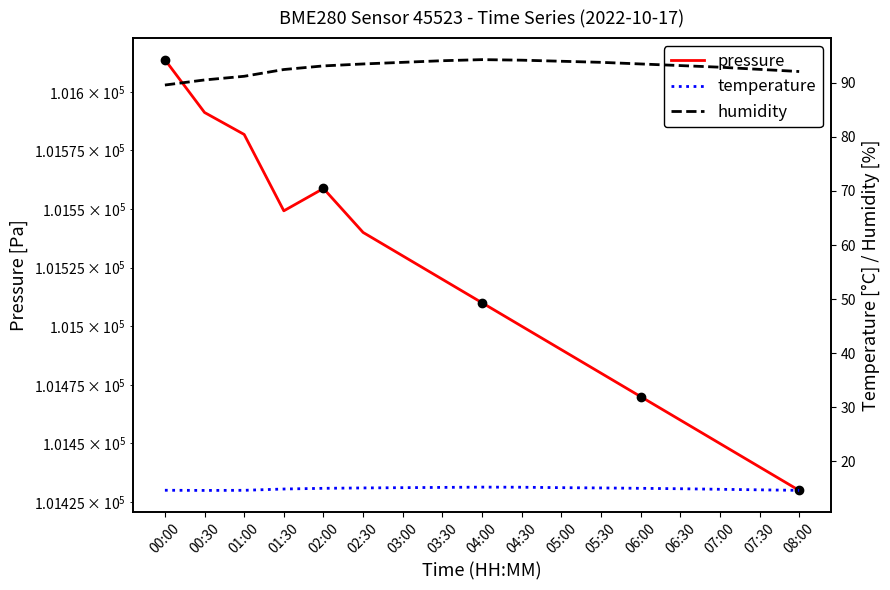

Between 01:30 and 04:30, which series saw the biggest shift?

pressure